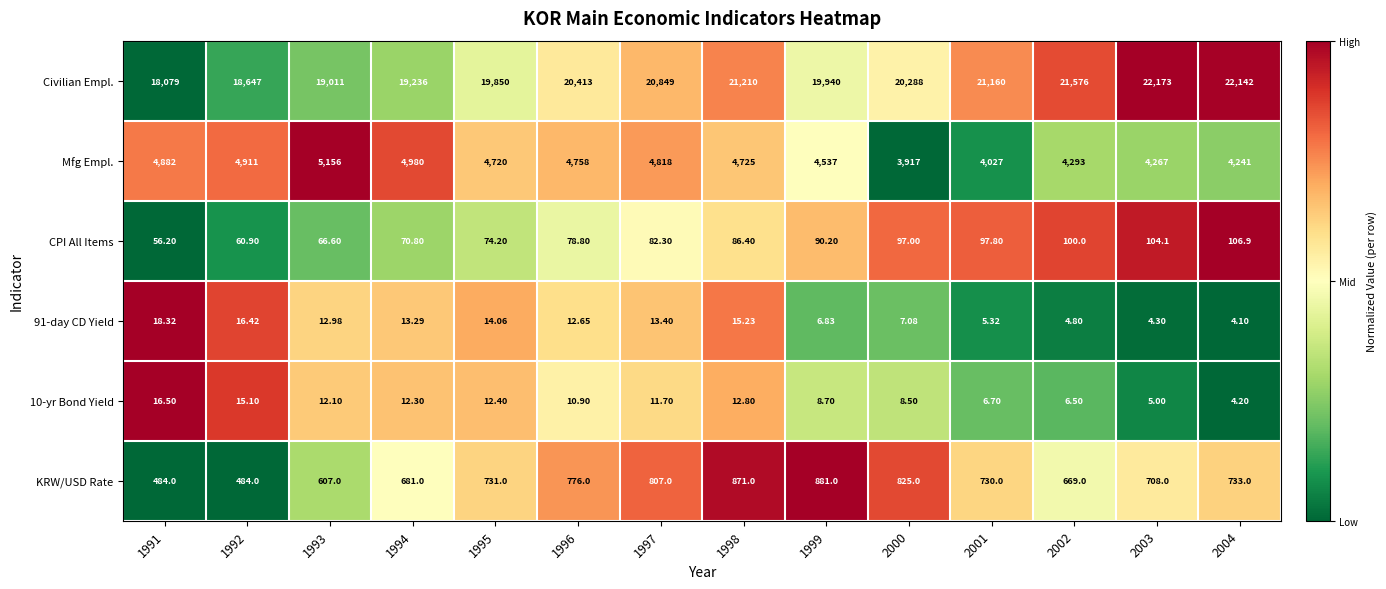

At which category does the chart reach its minimum across all series?

2004